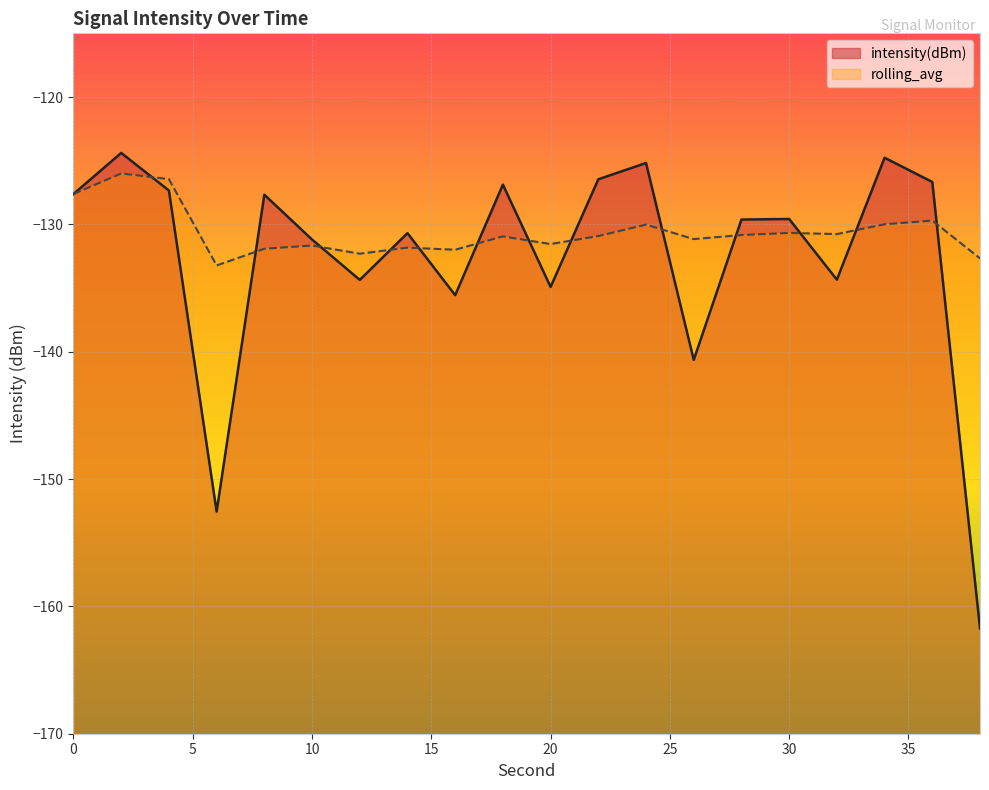

After their last crossing, which series has the higher values: intensity(dBm) or rolling_avg?

rolling_avg